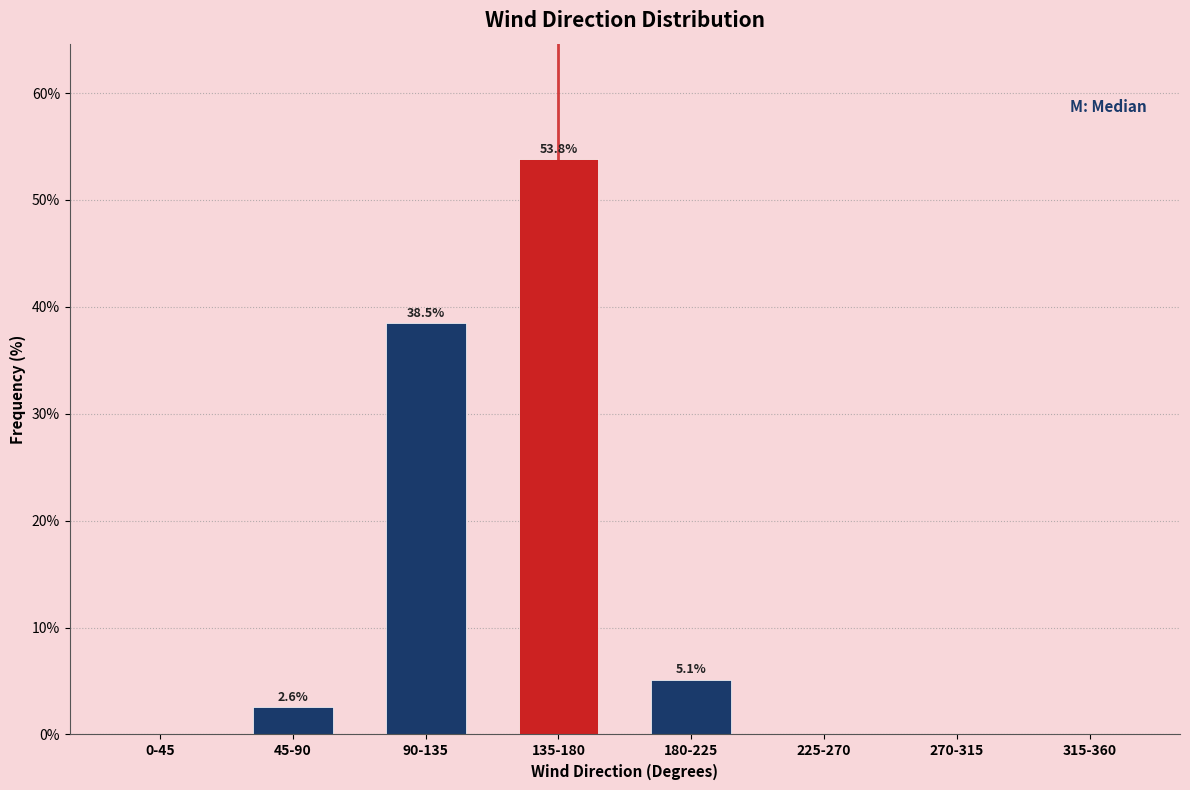

Reading left to right, what are all the values shown in this chart?

0-45=0.0	45-90=2.6	90-135=38.5	135-180=53.8	180-225=5.1	225-270=0.0	270-315=0.0	315-360=0.0